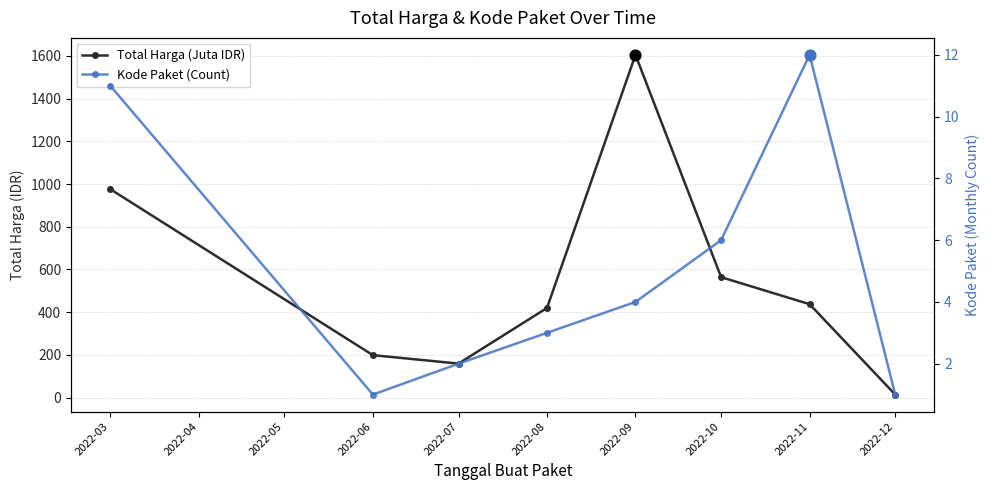

What are all the series names shown in the legend?

Total Harga (Juta IDR), Kode Paket (Count)